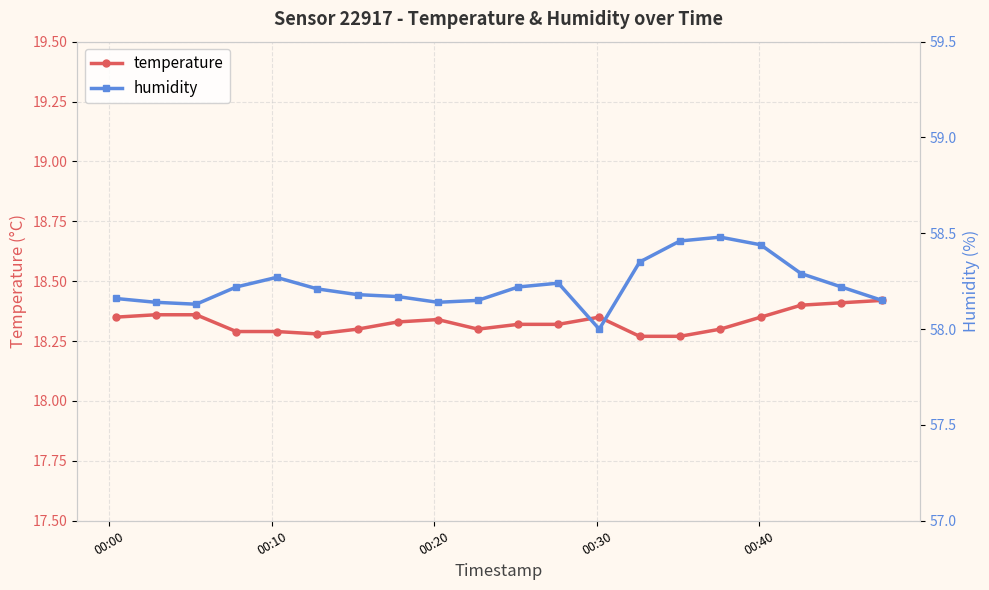

List the series in order of their overall mean, highest first.

humidity, temperature